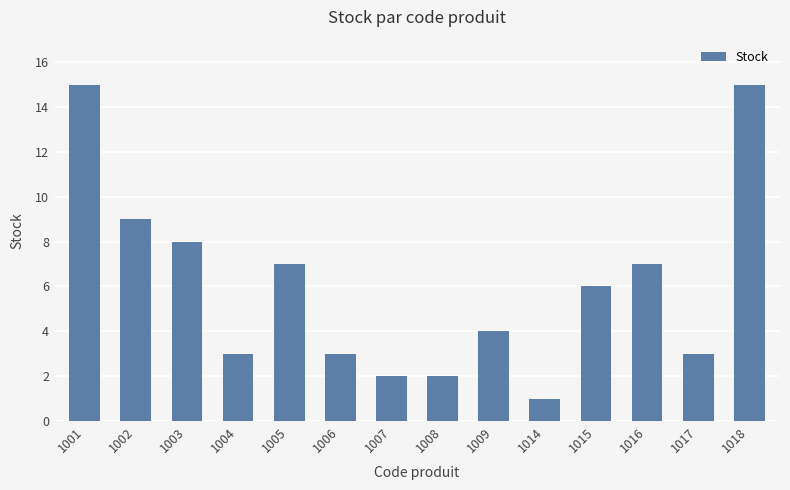

Reading left to right, list all the values displayed in this chart.

15	9	8	3	7	3	2	2	4	1	6	7	3	15